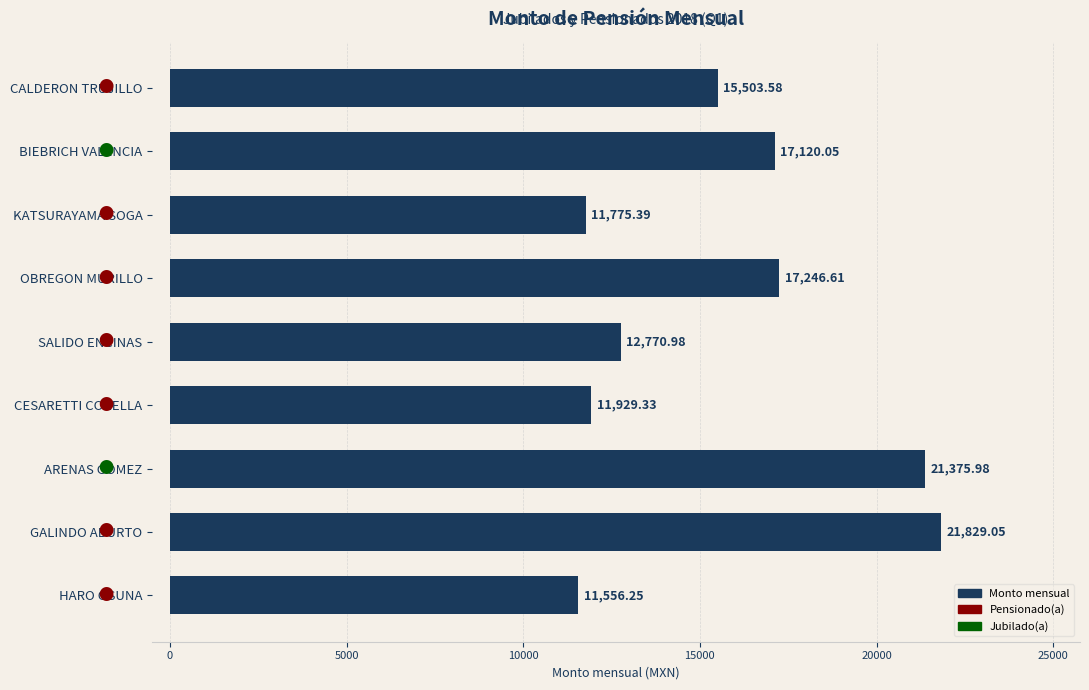

How many bars are there in total?

9